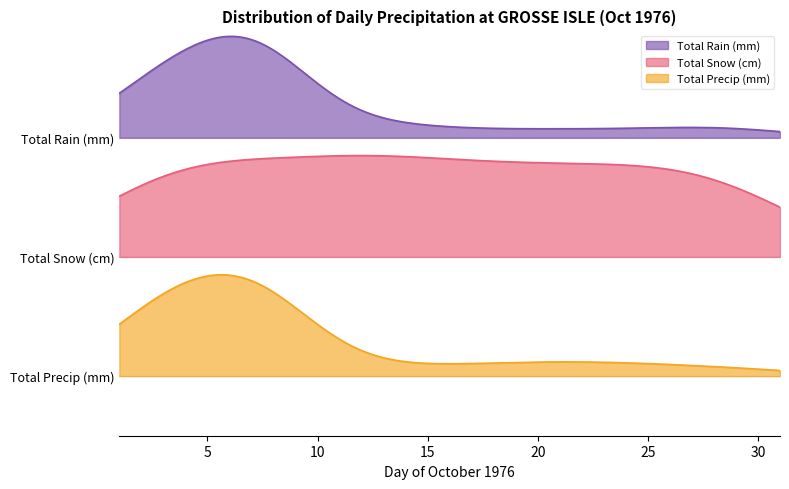

True or false: Total Precip (mm) and Total Snow (cm) intersect in this chart.

False